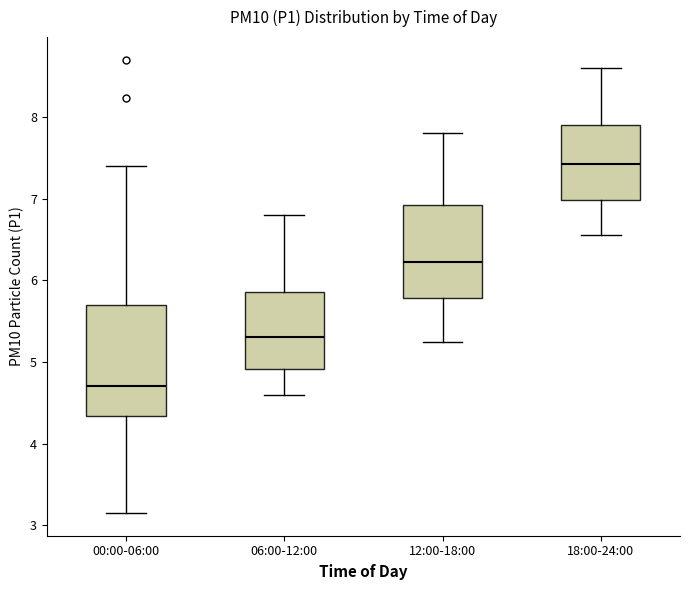

Which box's median line is the lowest?

00:00-06:00